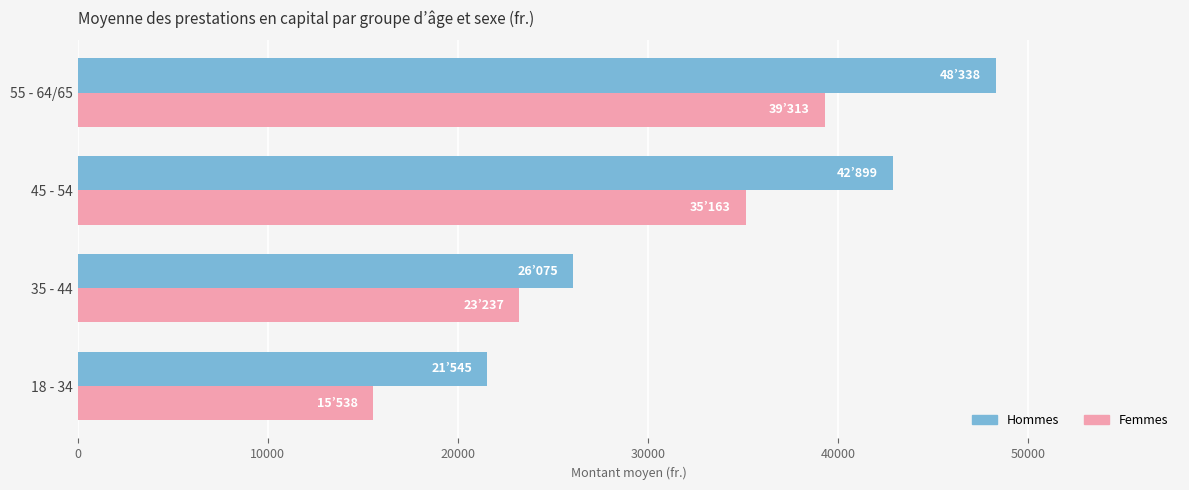

Which series has the widest spread of values?

Hommes